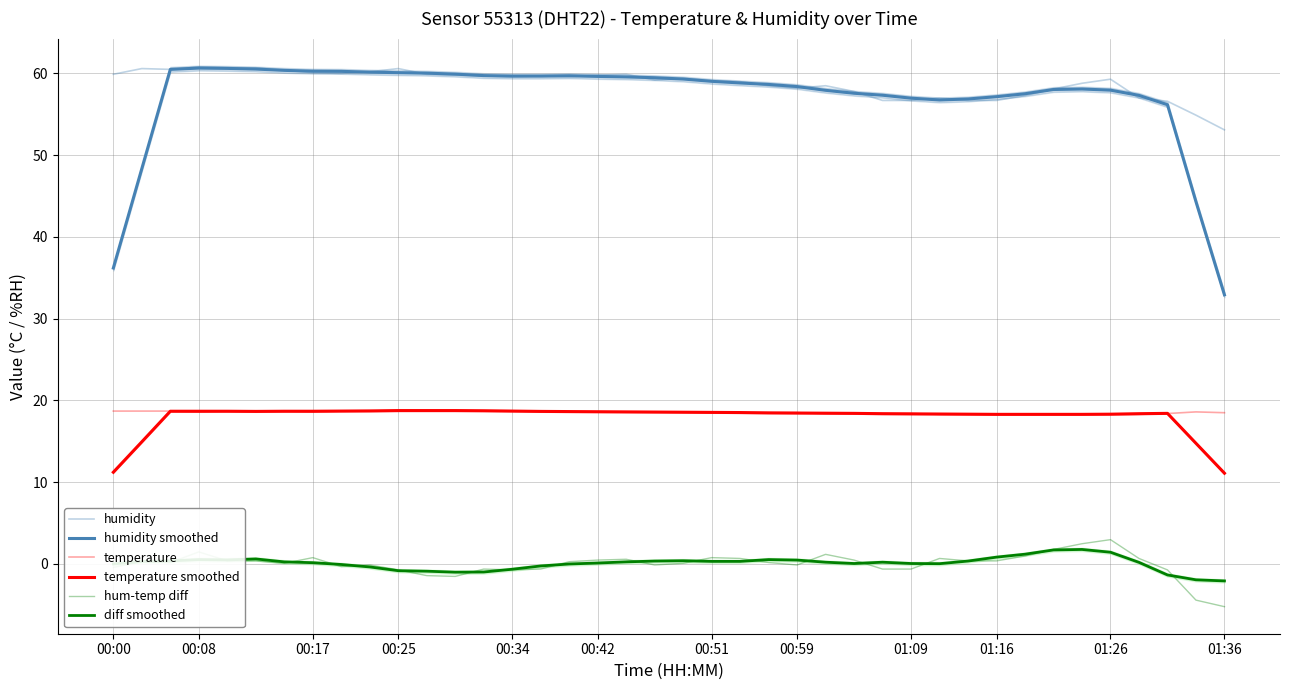

What are all the series names shown in the legend?

humidity, humidity smoothed, temperature, temperature smoothed, hum-temp diff, diff smoothed